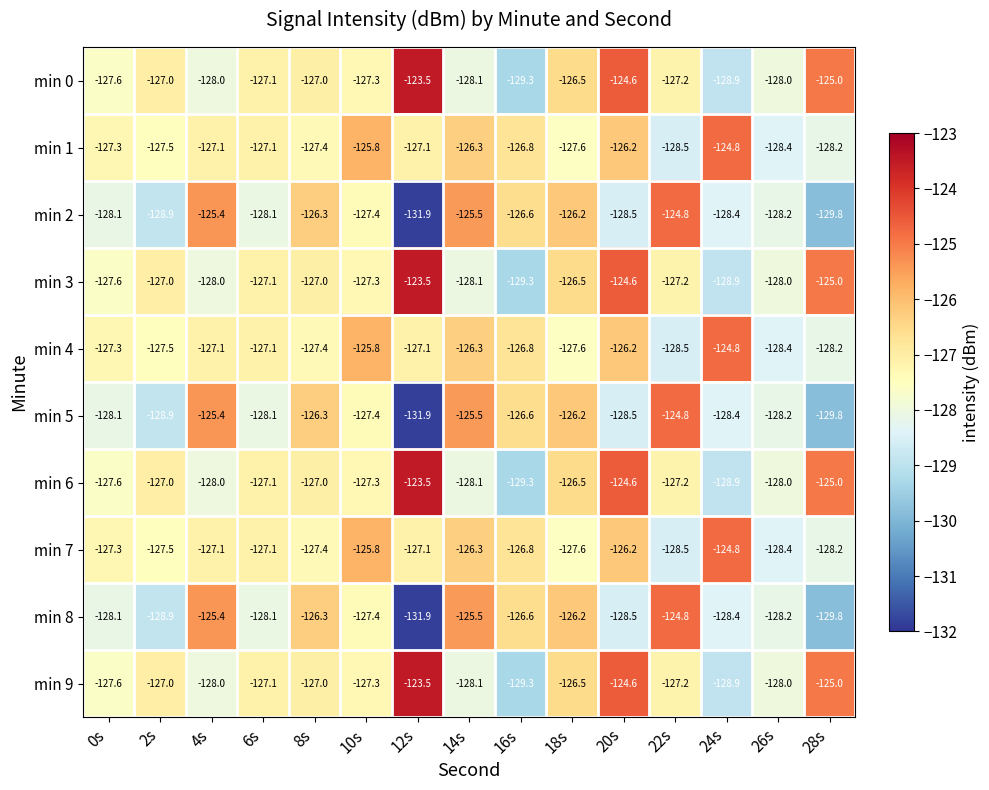

Read the min 6 value at 4s.

-128.0